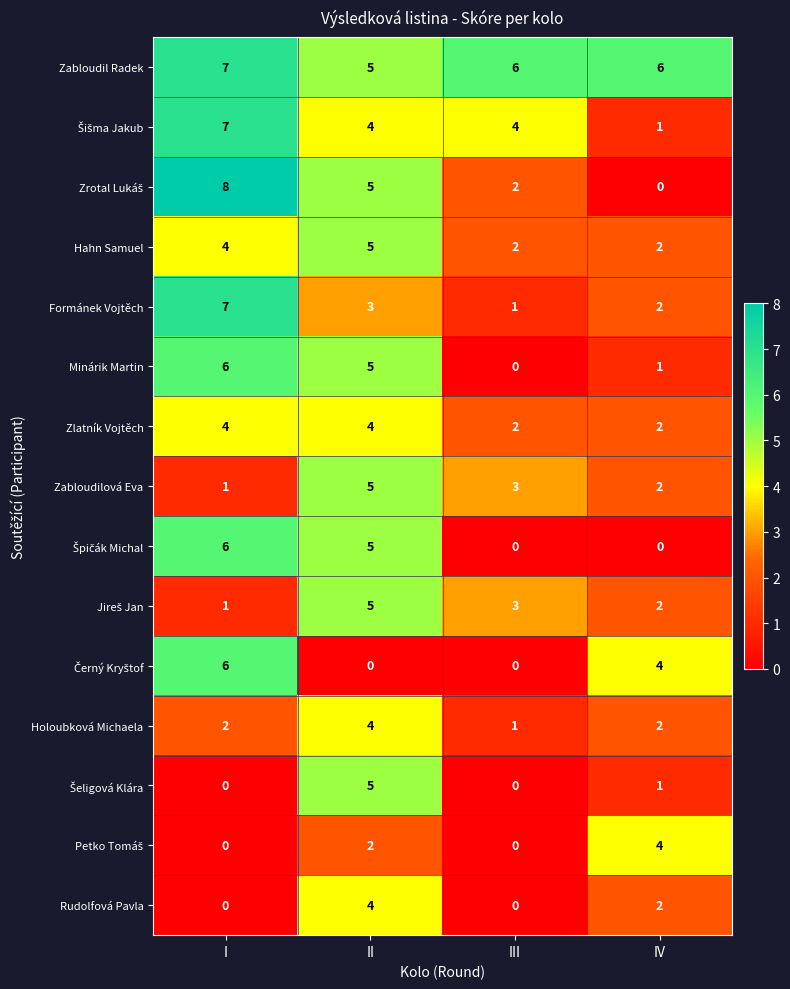

What is the difference between the highest and lowest values at II?

5